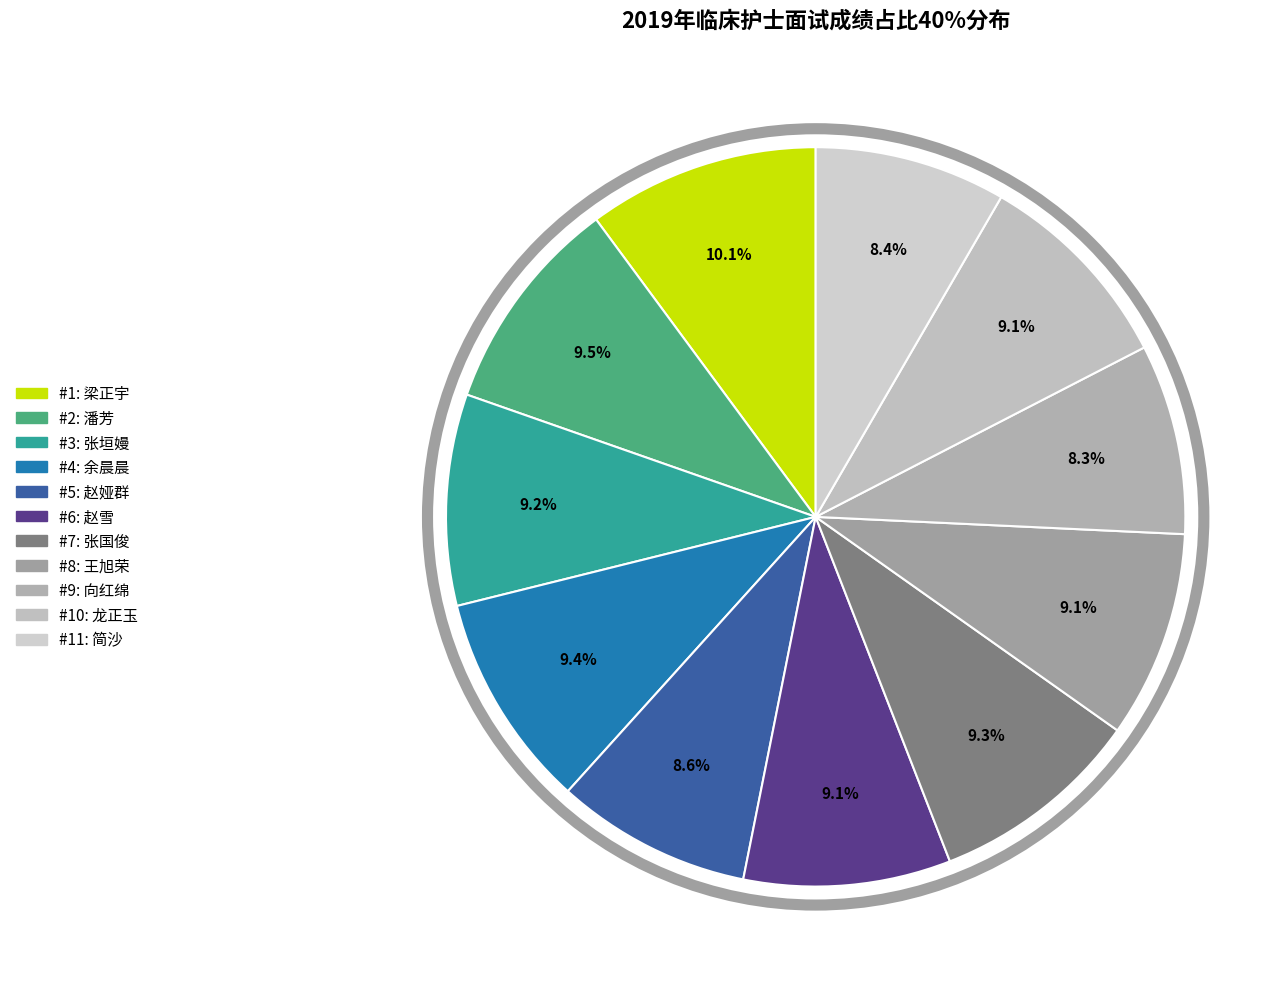

Is there any slice that represents more than half of the pie?

No